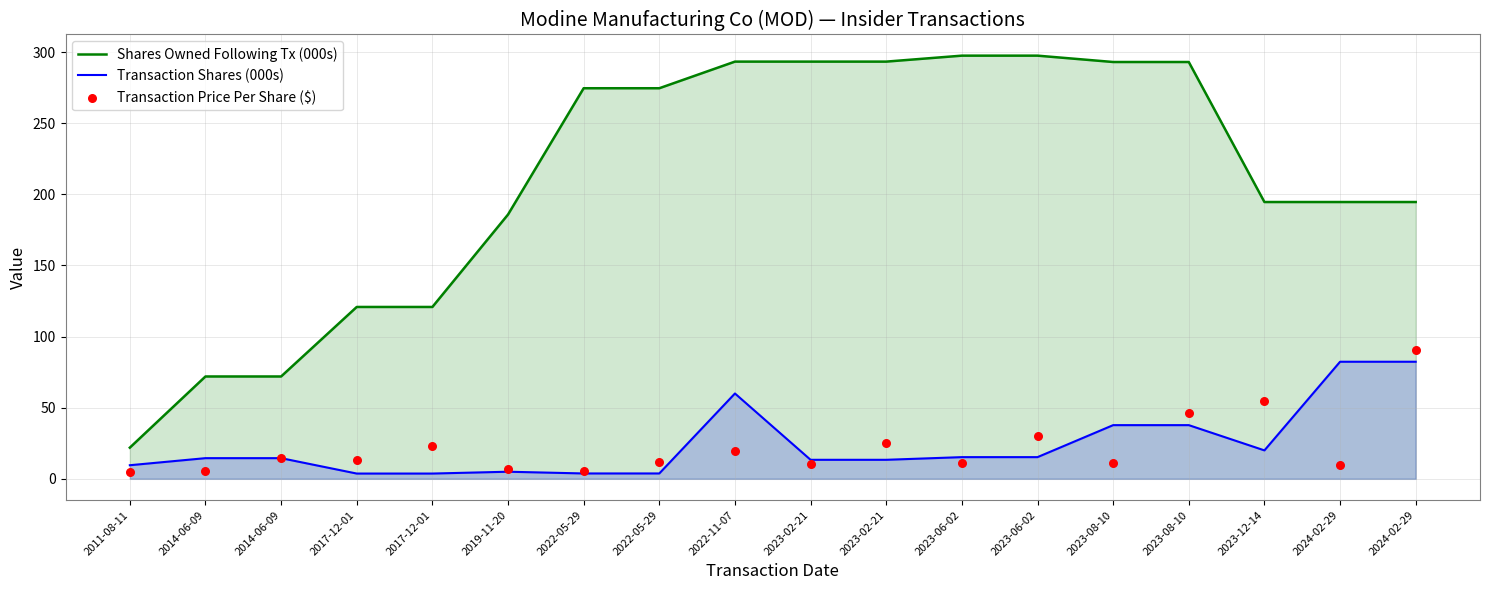

Which series has the widest spread of Y values?

Shares Owned Following Tx (000s)